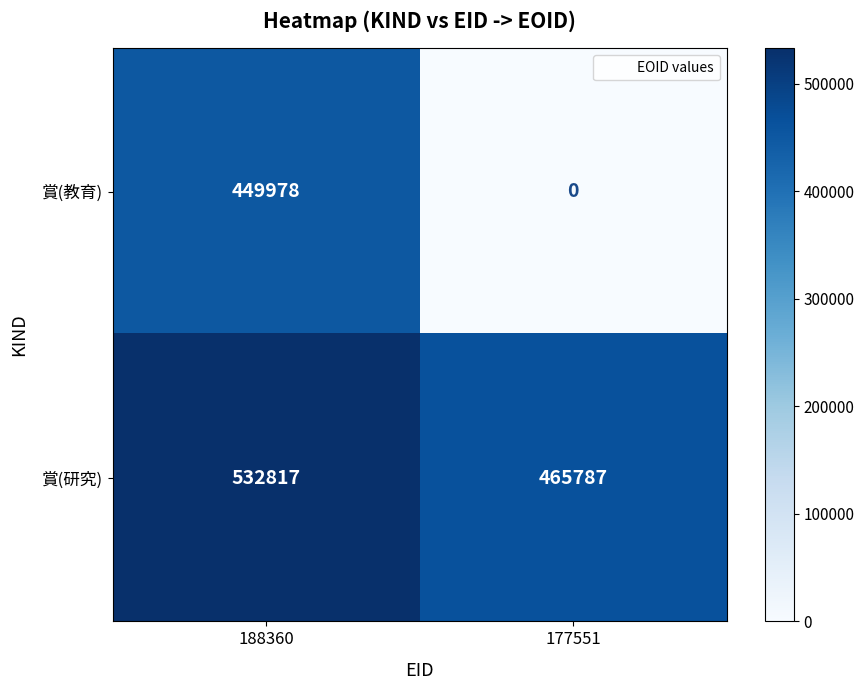

What is the difference between the maximum and minimum values in the 賞(教育) series?

449978